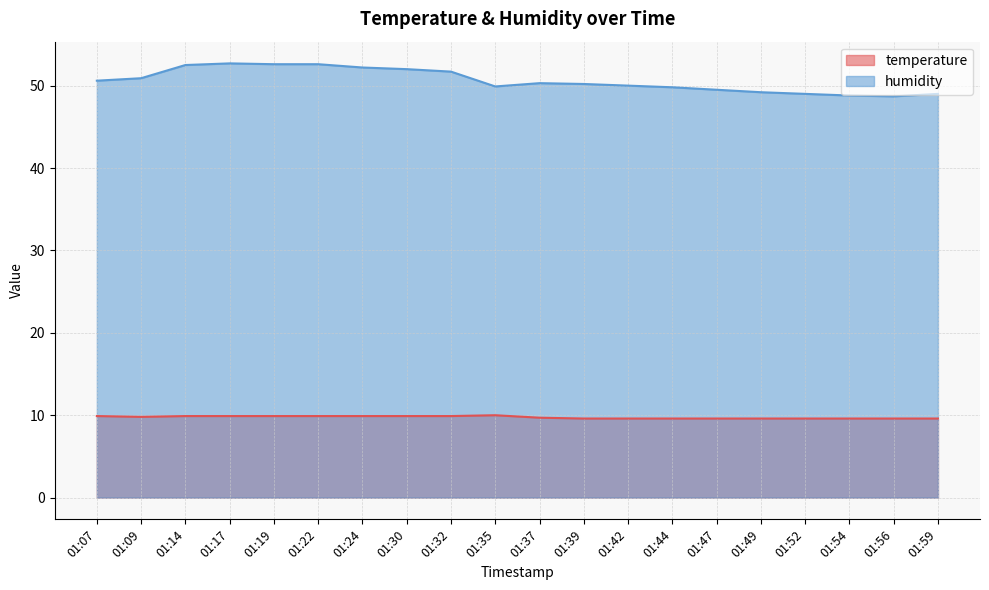

At which category is the sum across all series the highest?

01:17